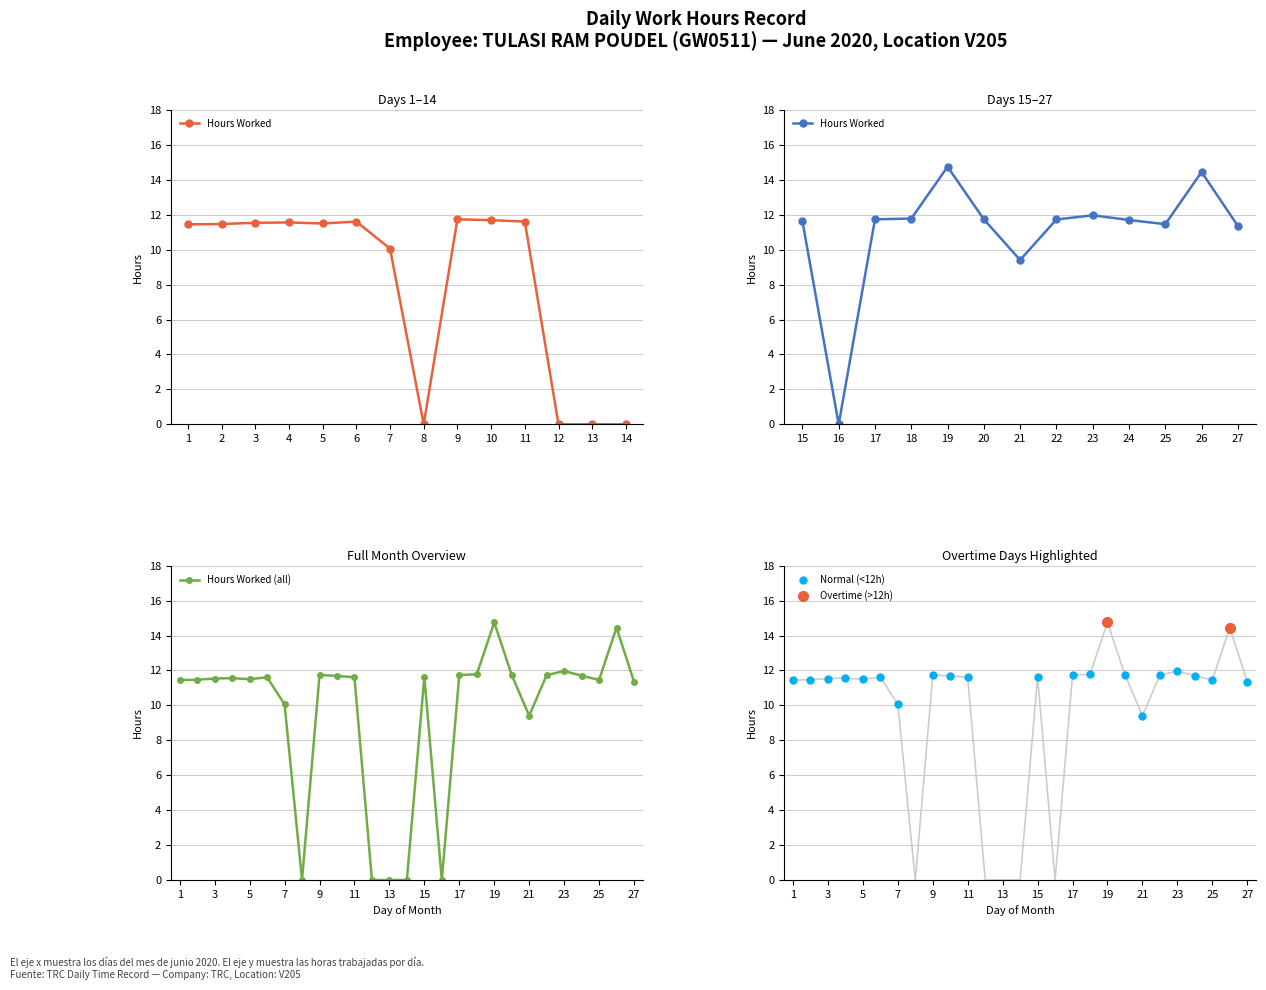

What is the change in value from 12 to 26?

+14.4